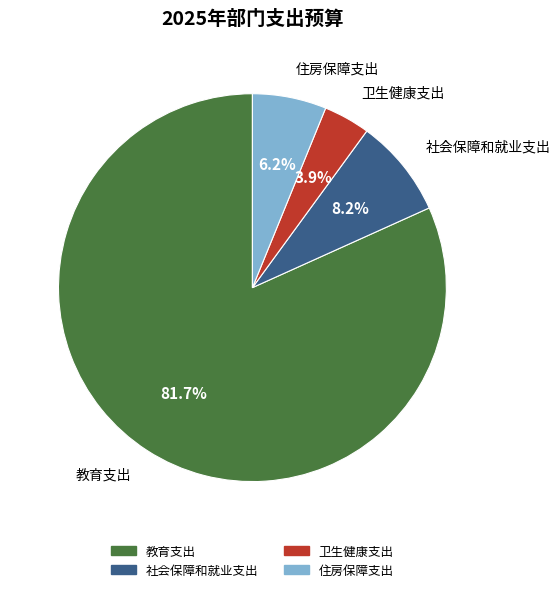

What is the ratio of the value at 住房保障支出 to the value at 卫生健康支出?

1.6